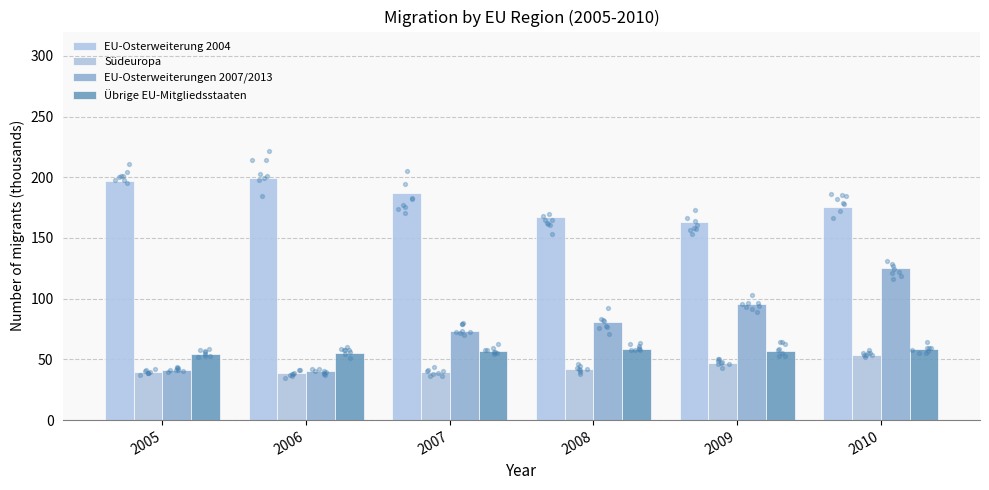

Which series contains the lowest Y value?

Südeuropa